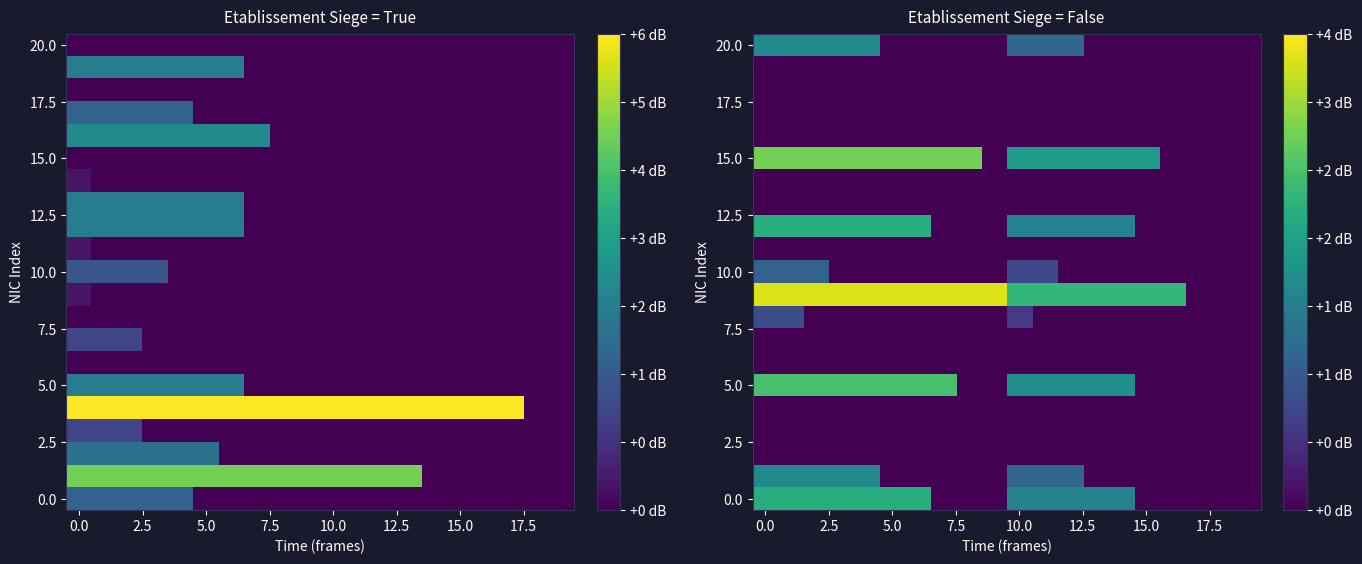

At how many categories does at least one series exceed 3?

10